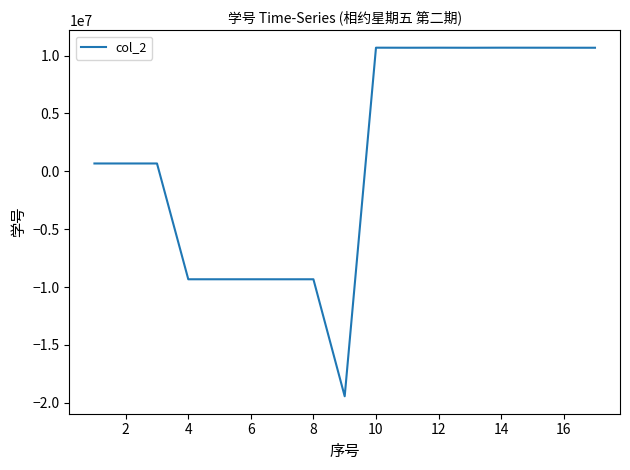

How many series are shown in this chart?

1